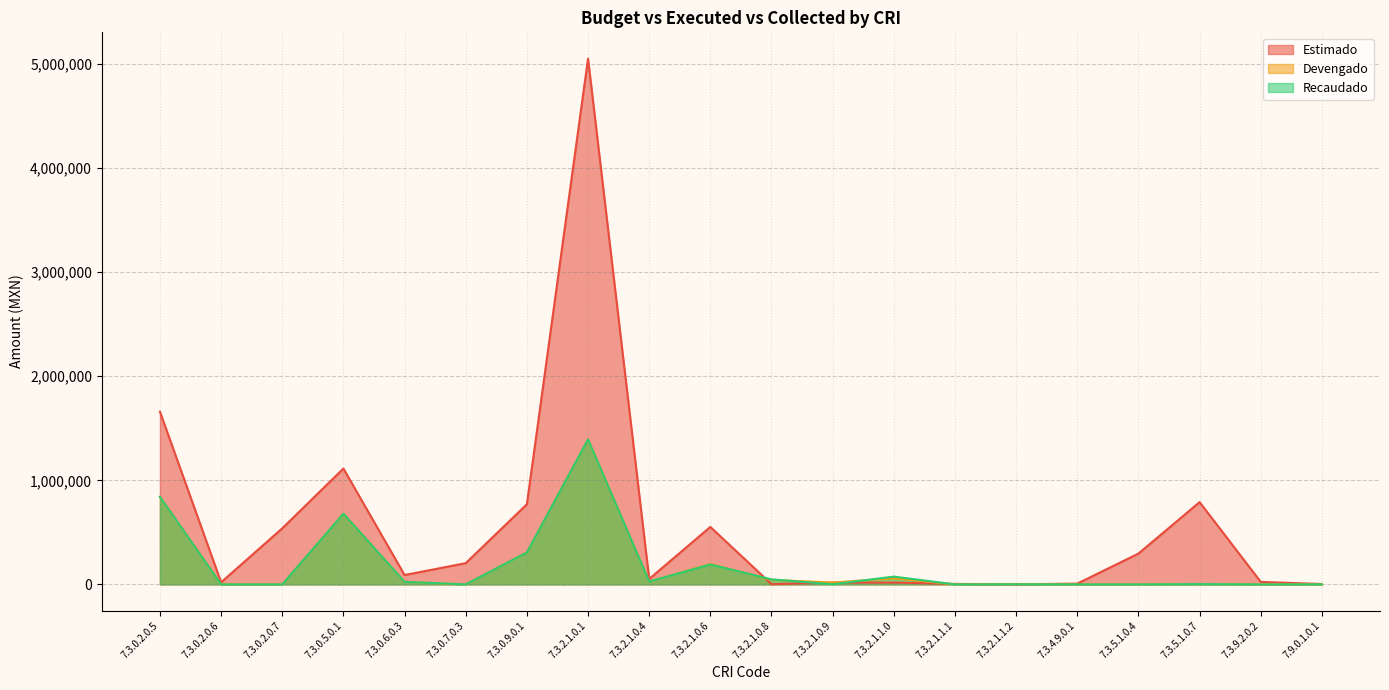

How many distinct data groups are displayed?

3